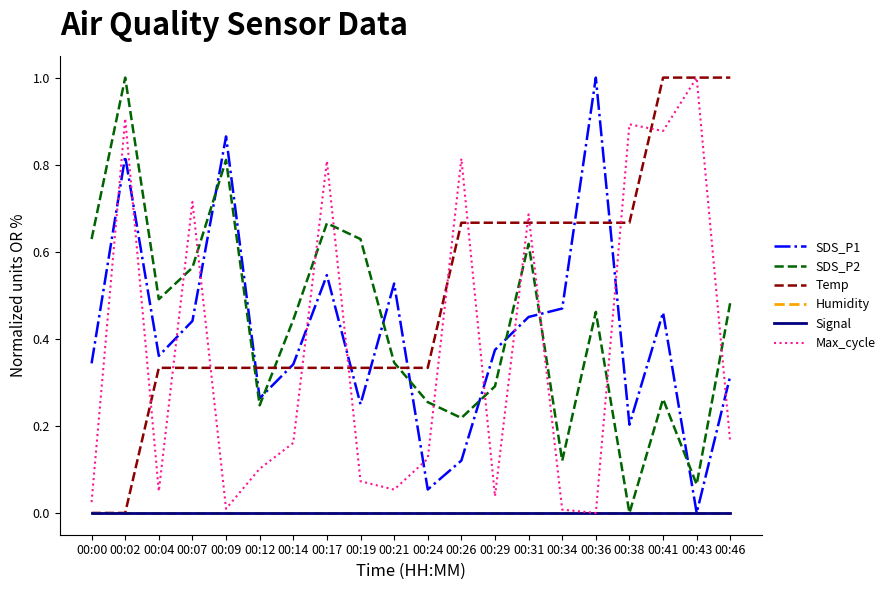

At which category does the chart reach its minimum across all series?

00:43